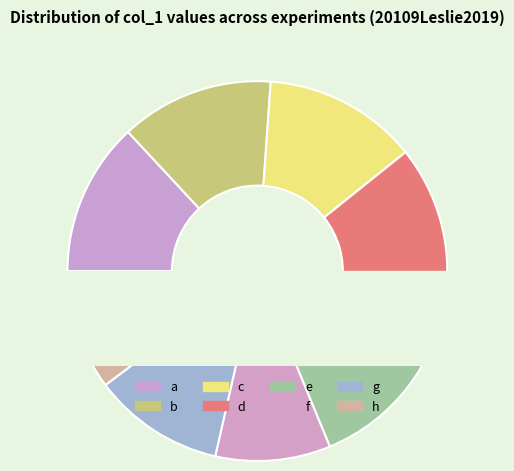

Which slice is the smallest?

f